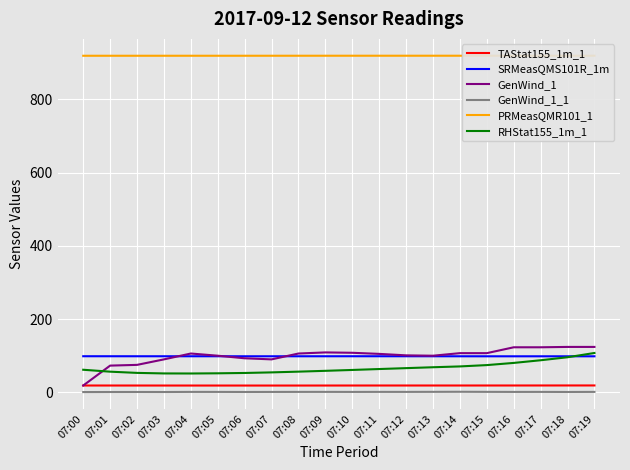

Reading right to left, extract all data points from this chart.

TAStat155_1m_1: 07:19=18.8	07:18=18.8	07:17=18.8	07:16=18.7	07:15=18.7	07:14=18.7	07:13=18.7	07:12=18.7	07:11=18.7	07:10=18.7	07:09=18.6	07:08=18.6	07:07=18.6	07:06=18.6	07:05=18.6	07:04=18.6	07:03=18.6	07:02=18.6	07:01=18.7	07:00=18.7
SRMeasQMS101R_1m: 07:19=98.4	07:18=98.4	07:17=98.4	07:16=98.4	07:15=98.4	07:14=98.4	07:13=98.5	07:12=98.5	07:11=98.5	07:10=98.6	07:09=98.5	07:08=98.5	07:07=98.5	07:06=98.5	07:05=98.5	07:04=98.5	07:03=98.5	07:02=98.5	07:01=98.5	07:00=98.6
GenWind_1: 07:19=124.0	07:18=124.0	07:17=123.0	07:16=123.0	07:15=107.0	07:14=107.0	07:13=100.0	07:12=101.0	07:11=105.0	07:10=108.0	07:09=109.0	07:08=106.0	07:07=90.0	07:06=93.0	07:05=100.0	07:04=106.0	07:03=90.0	07:02=75.0	07:01=73.0	07:00=18.7
GenWind_1_1: 07:19=1.3	07:18=1.0	07:17=1.2	07:16=1.2	07:15=1.3	07:14=1.6	07:13=1.4	07:12=1.2	07:11=1.3	07:10=1.2	07:09=1.3	07:08=1.3	07:07=1.2	07:06=1.0	07:05=1.2	07:04=1.2	07:03=0.9	07:02=1.0	07:01=0.9	07:00=0.8
PRMeasQMR101_1: 07:19=918.8	07:18=918.8	07:17=918.8	07:16=918.8	07:15=918.8	07:14=918.8	07:13=918.8	07:12=918.8	07:11=918.8	07:10=918.8	07:09=918.8	07:08=918.7	07:07=918.7	07:06=918.7	07:05=918.7	07:04=918.7	07:03=918.7	07:02=918.7	07:01=918.7	07:00=918.7
RHStat155_1m_1: 07:19=107.5	07:18=95.8	07:17=87.6	07:16=80.3	07:15=74.4	07:14=70.8	07:13=68.5	07:12=66.1	07:11=63.6	07:10=61.1	07:09=58.8	07:08=56.5	07:07=54.5	07:06=52.9	07:05=52.0	07:04=51.5	07:03=51.6	07:02=53.1	07:01=56.4	07:00=61.7